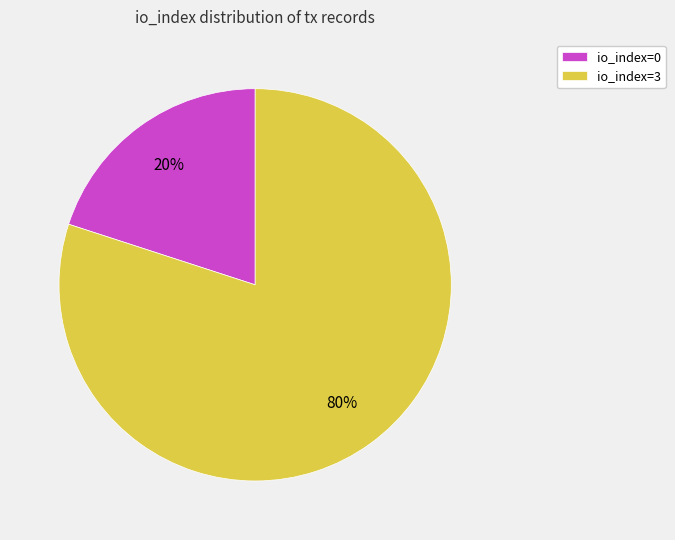

How many slices are in this pie chart?

2